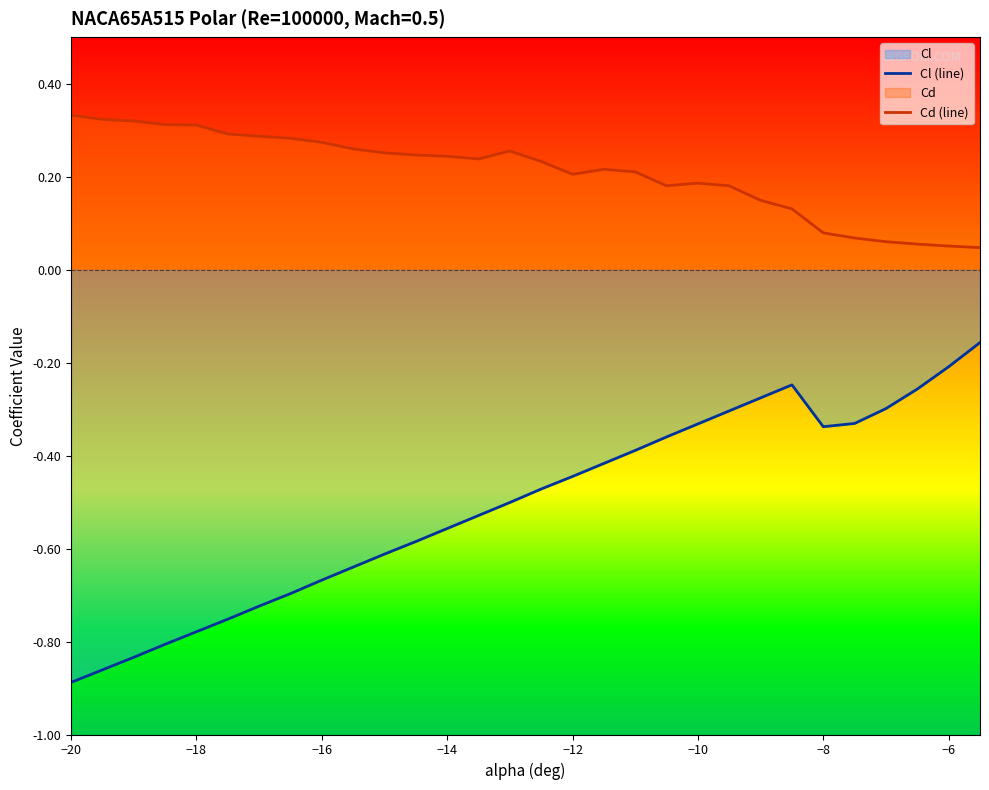

How many interior local valleys does the Cl (line) series have?

1